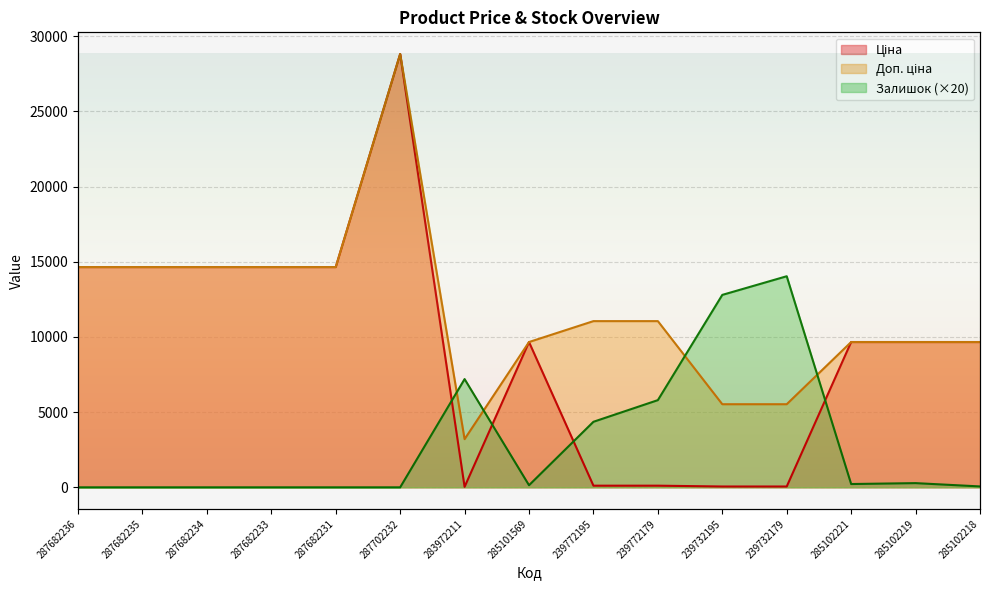

At which category does the chart reach its peak across all series?

287702232